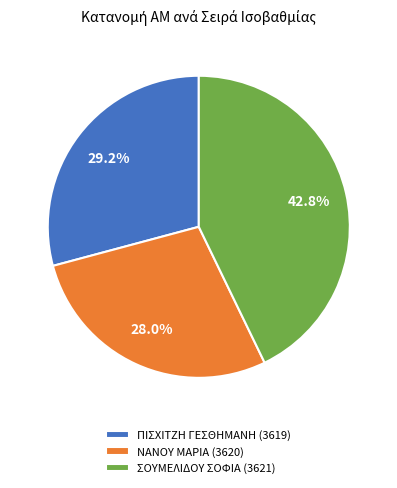

What is the total percentage of ΣΟΥΜΕΛΙΔΟΥ ΣΟΦΙΑ (3621) and ΝΑΝΟΥ ΜΑΡΙΑ (3620)?

70.8%